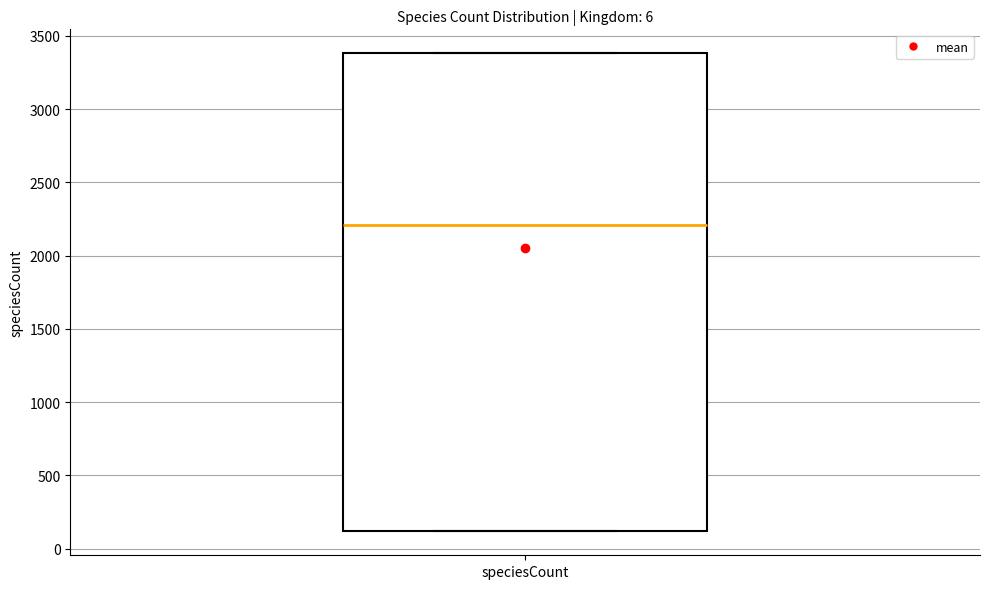

Transcribe this box plot: give where the median line is, the range the box spans, and where the two whiskers end, as read against the y-axis. The values are not printed on the chart, so give them approximately, as read against the axis.

median 2200, box 100 to 3400, whiskers 100 to 3400